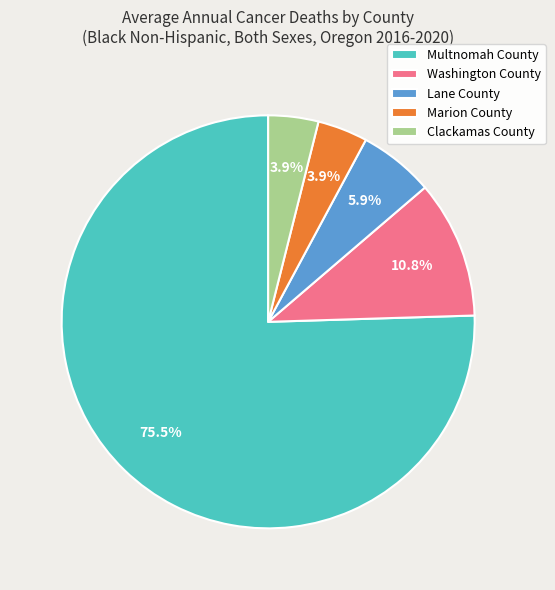

Which has a higher value, Clackamas County or Washington County?

Washington County